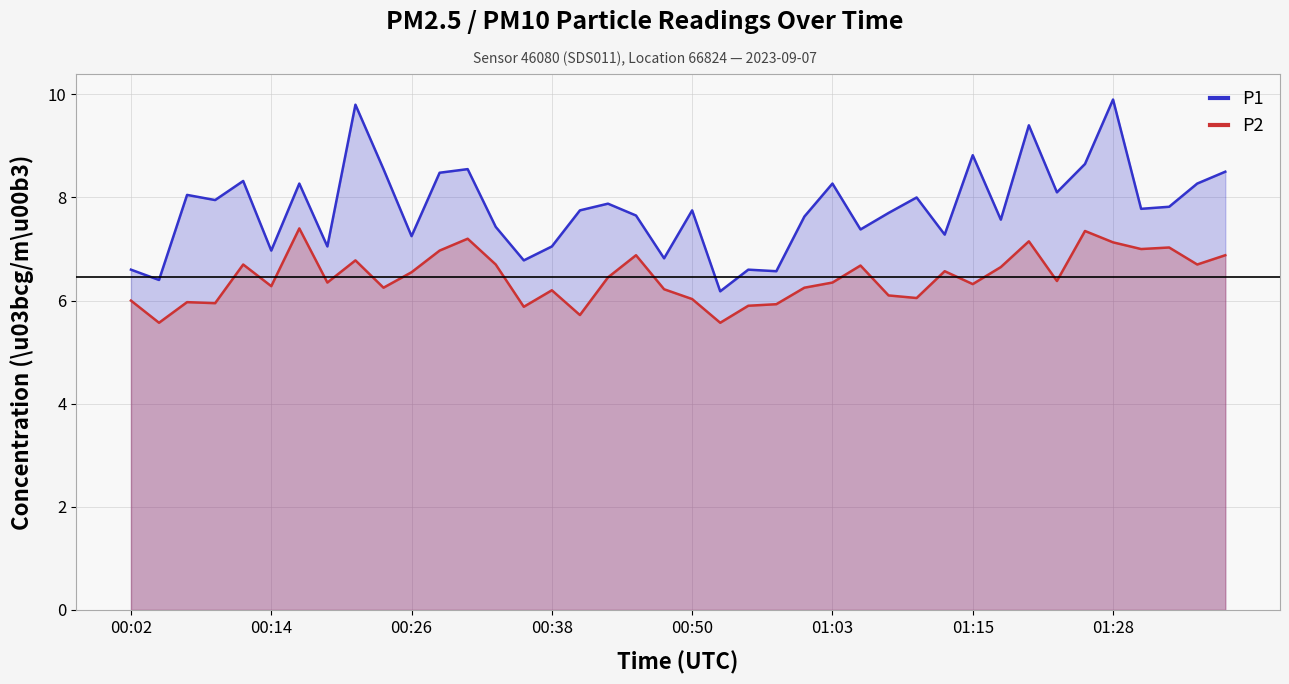

What is the sum of the P2 values at 00:14 and 00:02?

12.3